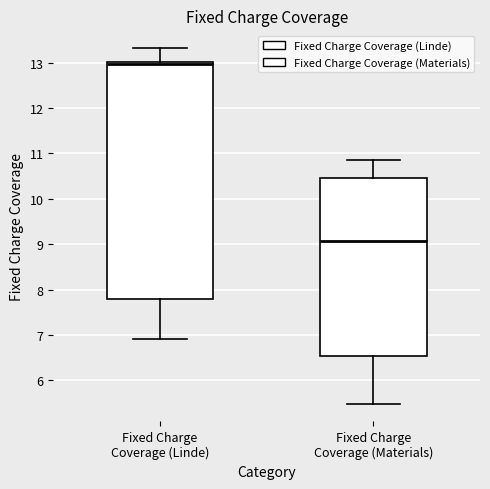

Comparing the boxes themselves (not the whiskers), which one is the tallest?

Fixed Charge Coverage (Linde)